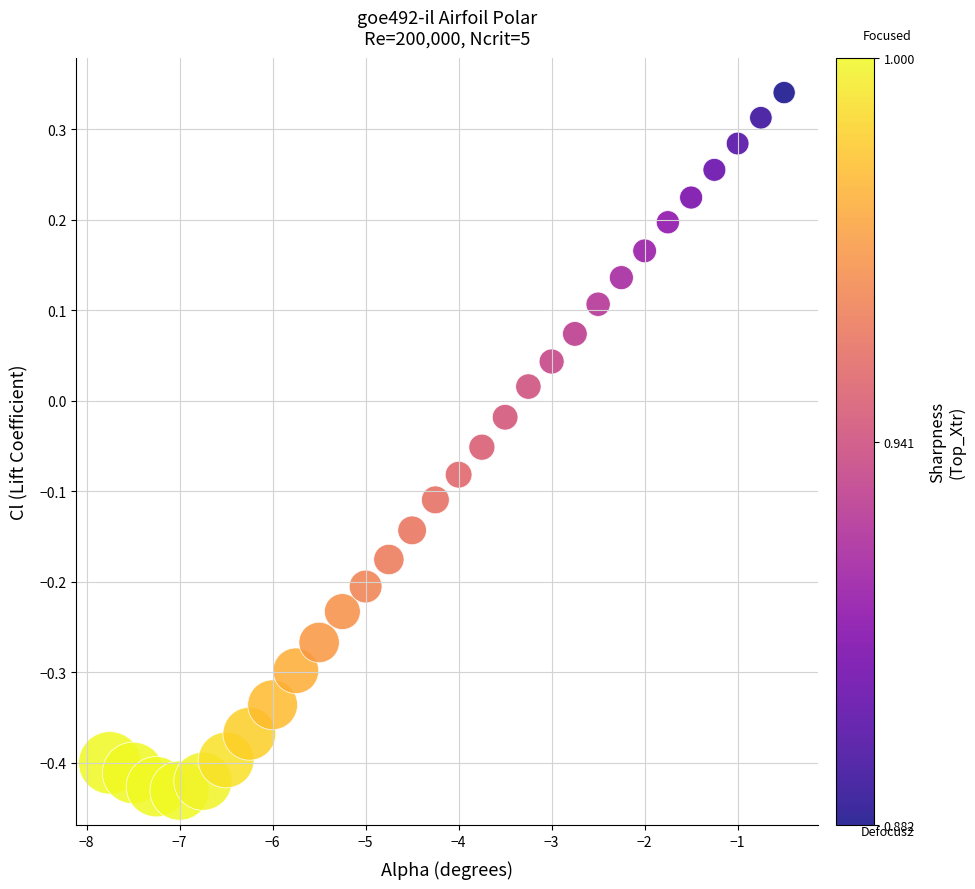

What is the range of X values (max minus min)?

7.2